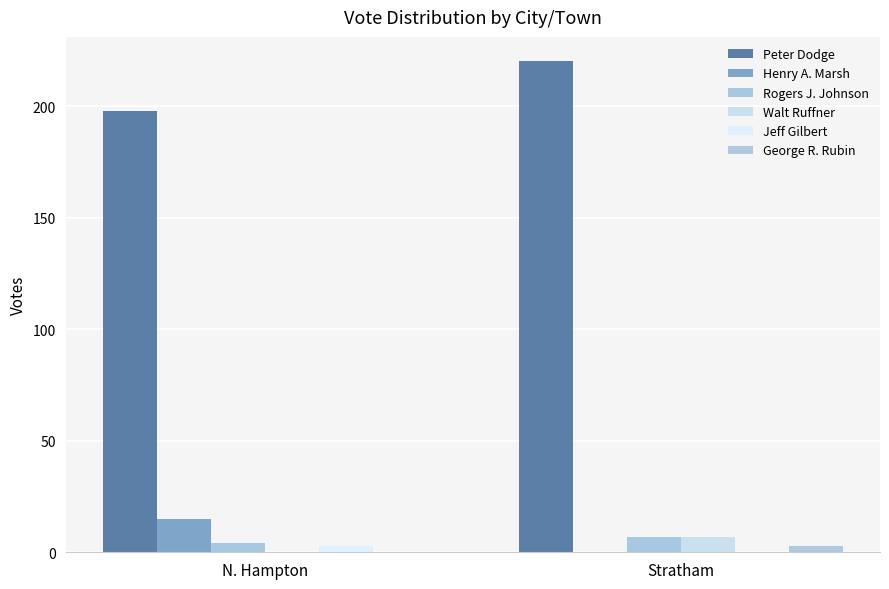

At which label is George R. Rubin closest to 1?

N. Hampton